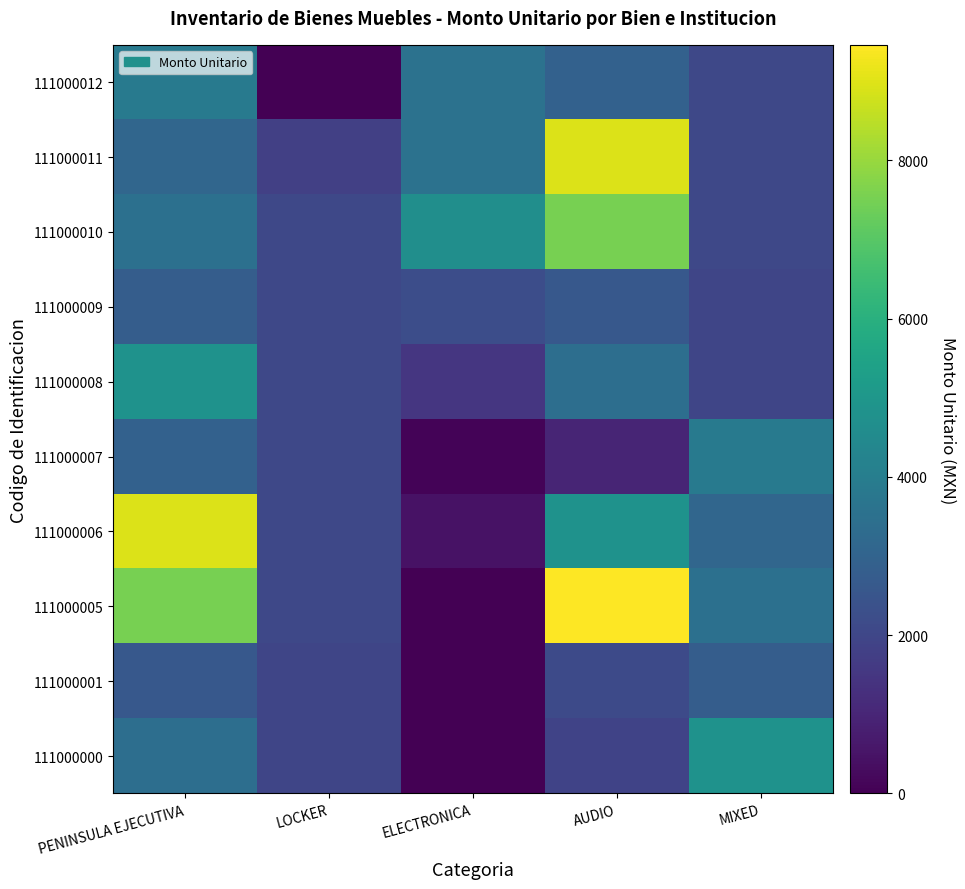

What is the total value across all series at PENINSULA EJECUTIVA?

43547.4